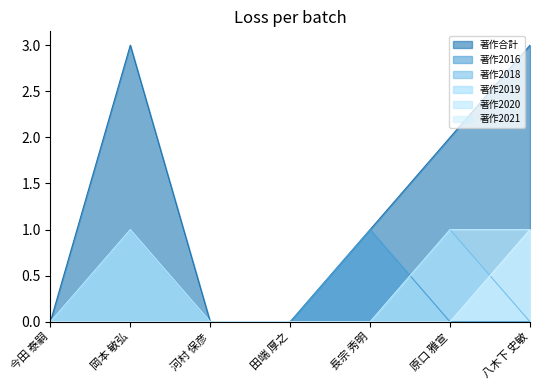

True or false: 著作2021 and 著作合計 cross at least once.

False